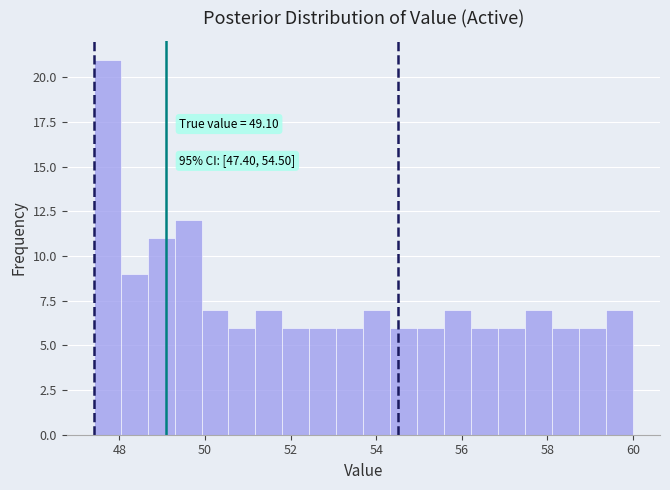

Read against the x-axis, roughly where is the centre of the tallest bar?

47.8